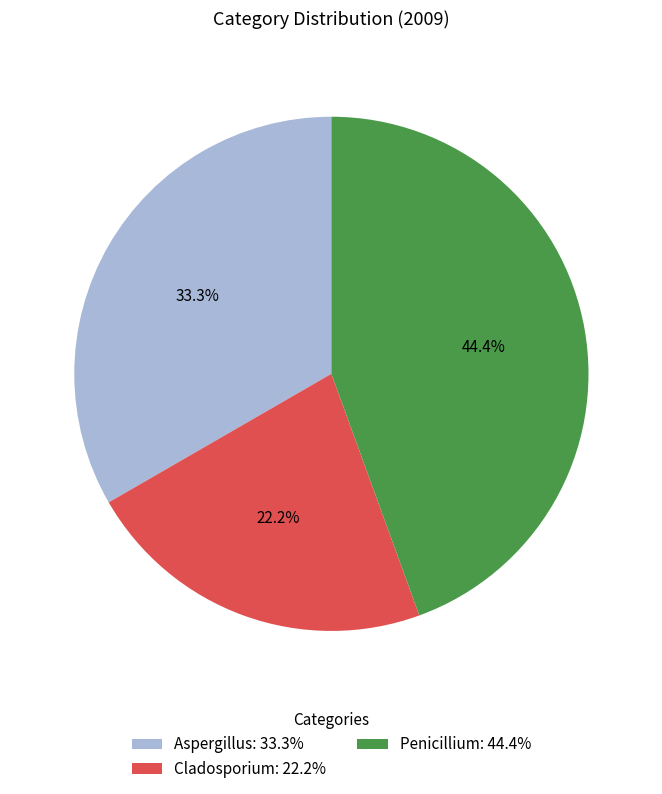

Does Penicillium account for over 50% of the chart?

No